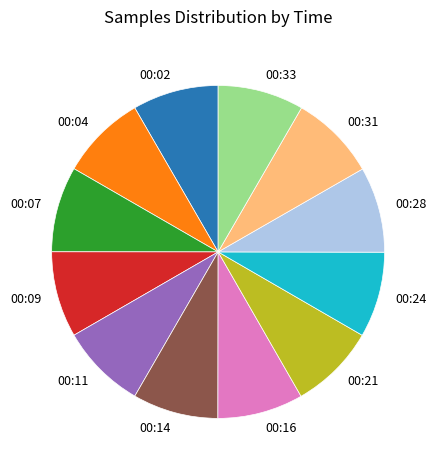

Does 00:11 account for over 50% of the chart?

No